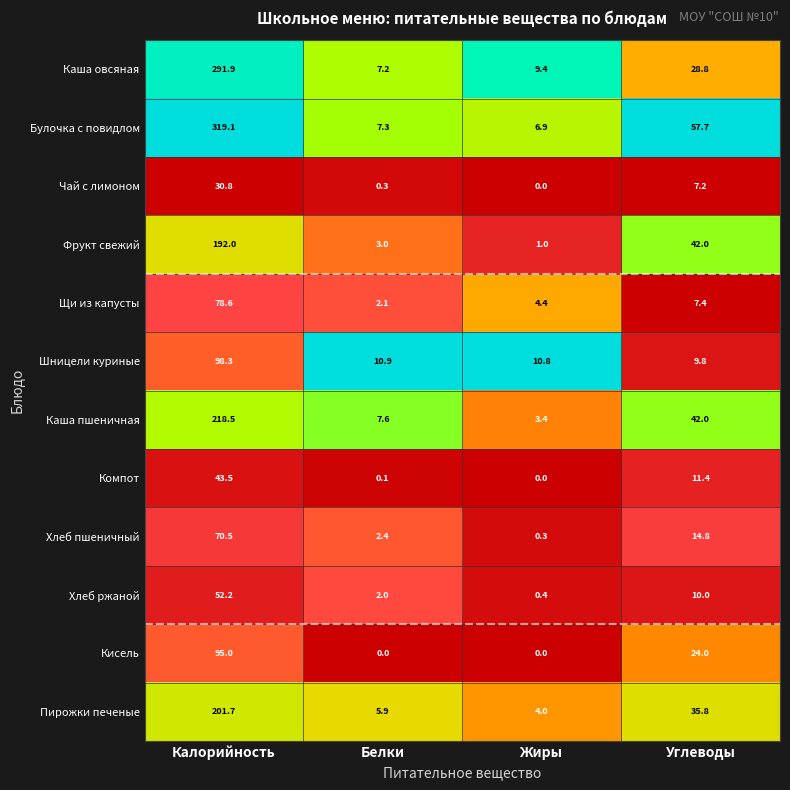

What is the difference between the Компот values at Калорийность and Жиры?

43.5